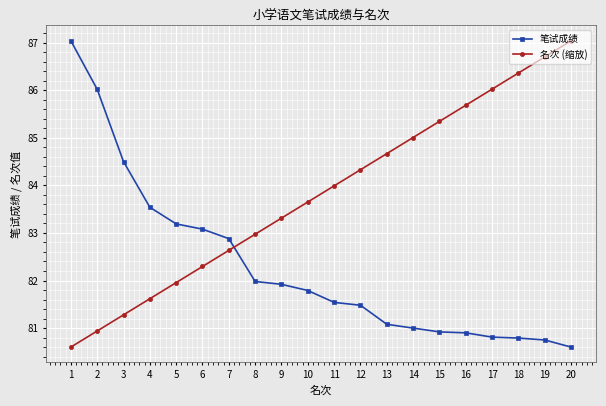

What is the greatest value displayed?

87.0